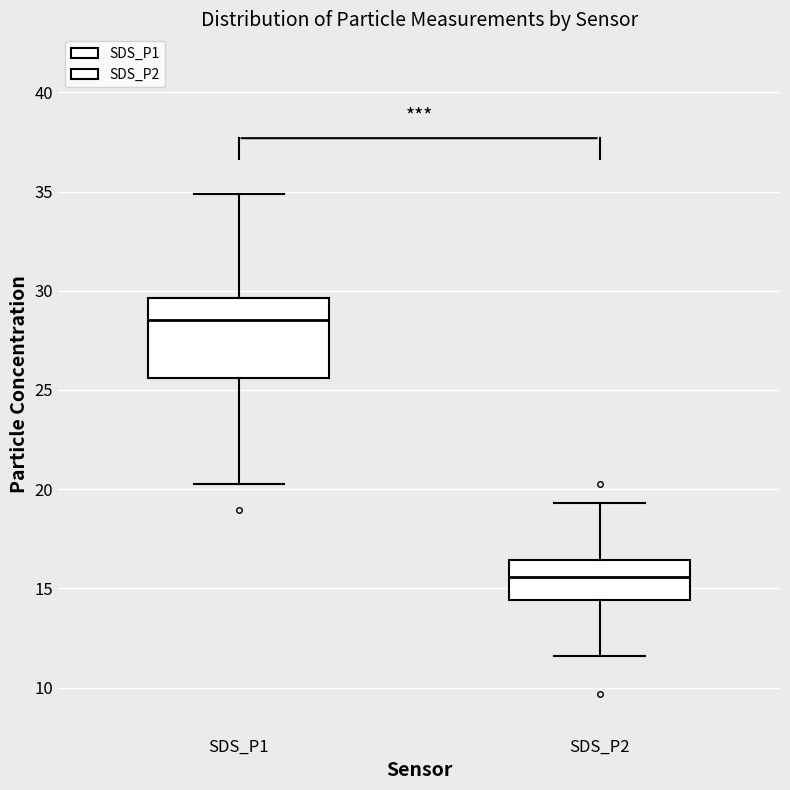

Comparing the boxes themselves (not the whiskers), which one is the tallest?

SDS_P1